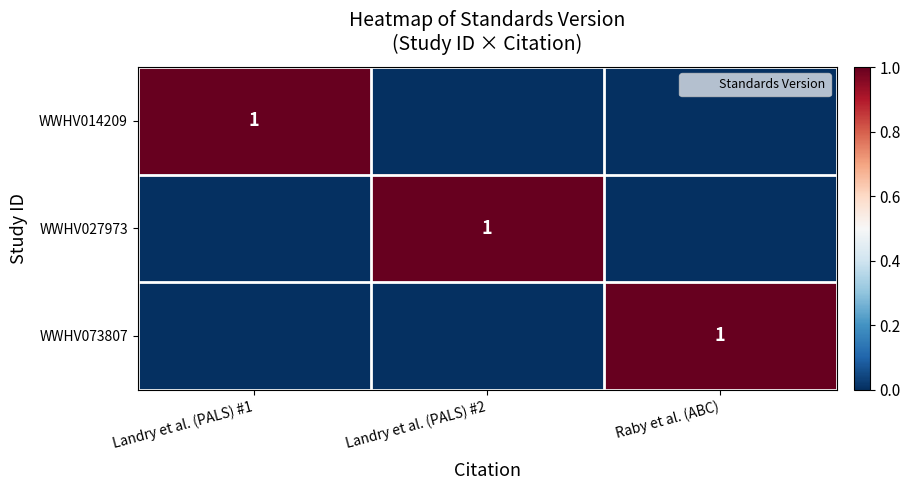

How many data points does each series have?

3